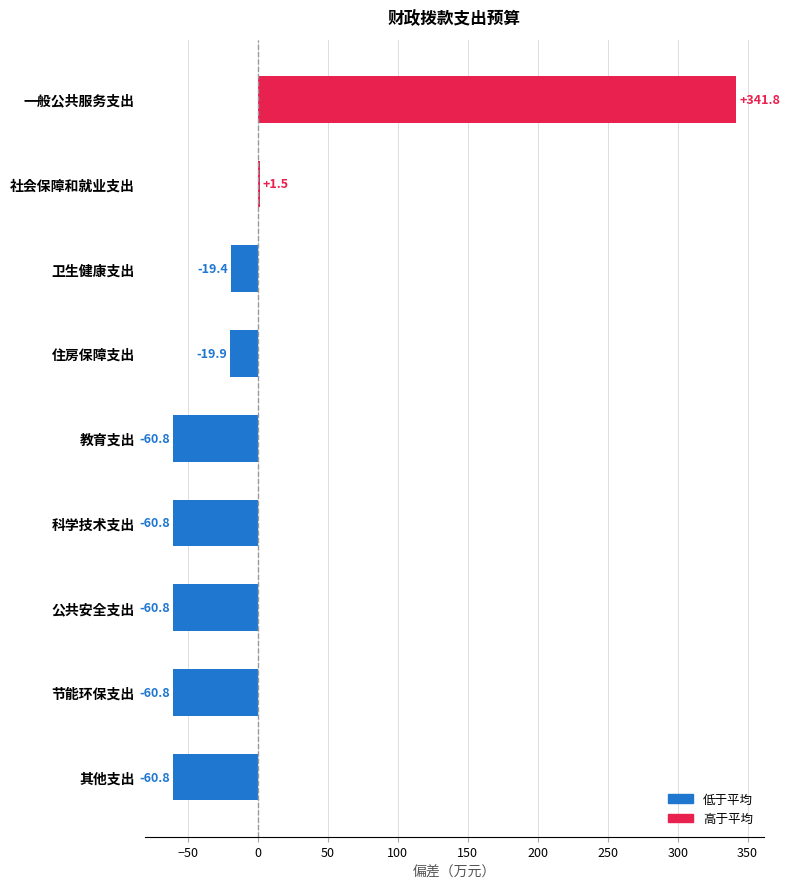

What is the value of the 2nd bar from the top?

1.5